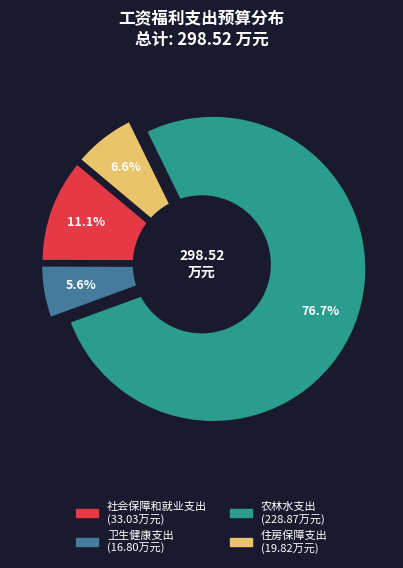

What is the change in value from 卫生健康支出 to 住房保障支出?

+3.0